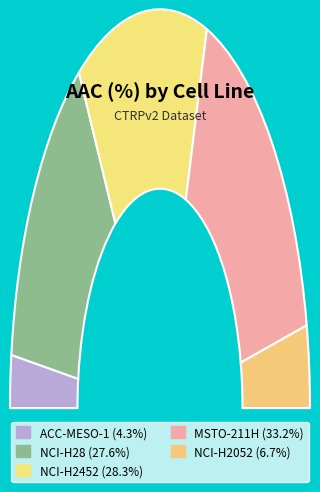

To the nearest percent, what percentage of the pie is ACC-MESO-1?

4%